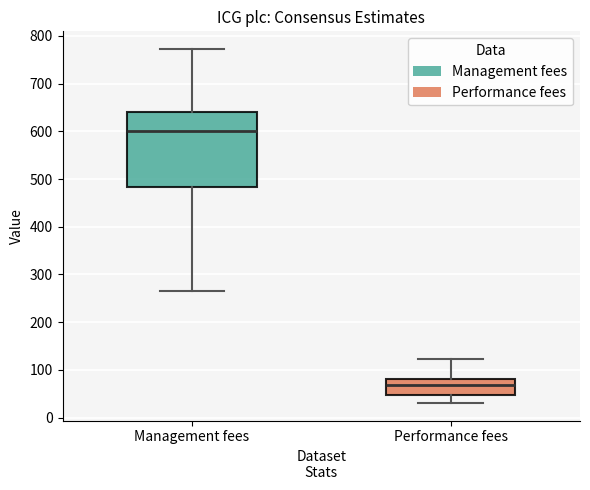

Which box has the lowest median line?

Performance fees